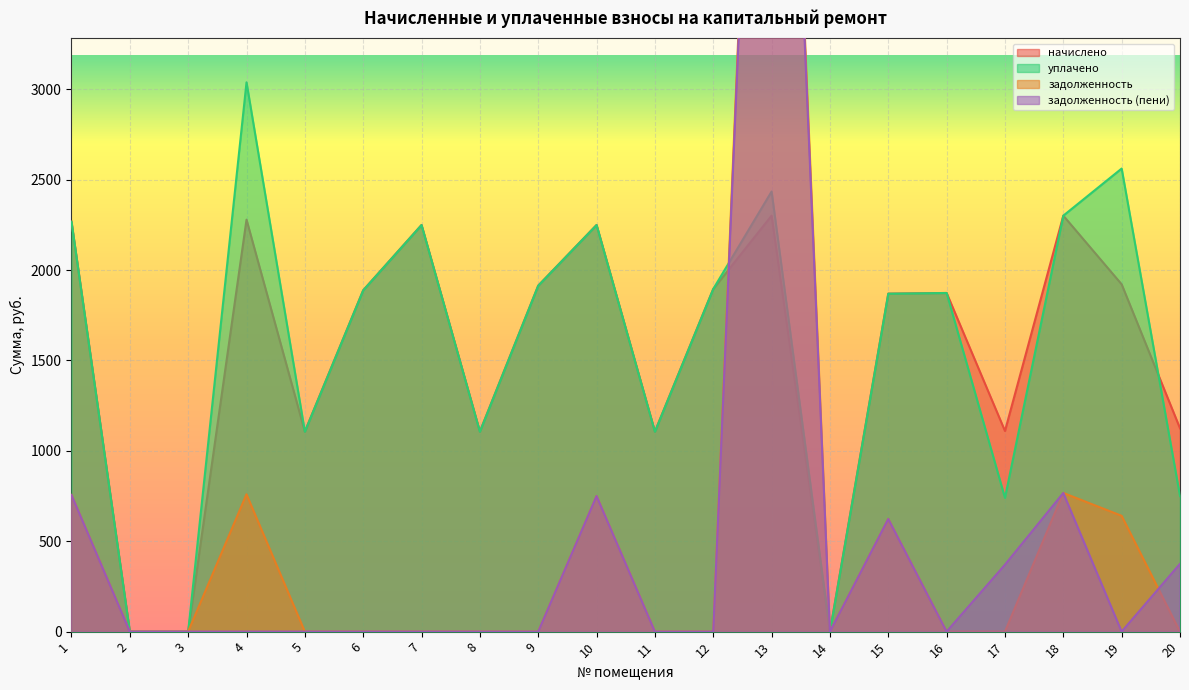

What is the spread (max minus min) of values at 19?

2561.2